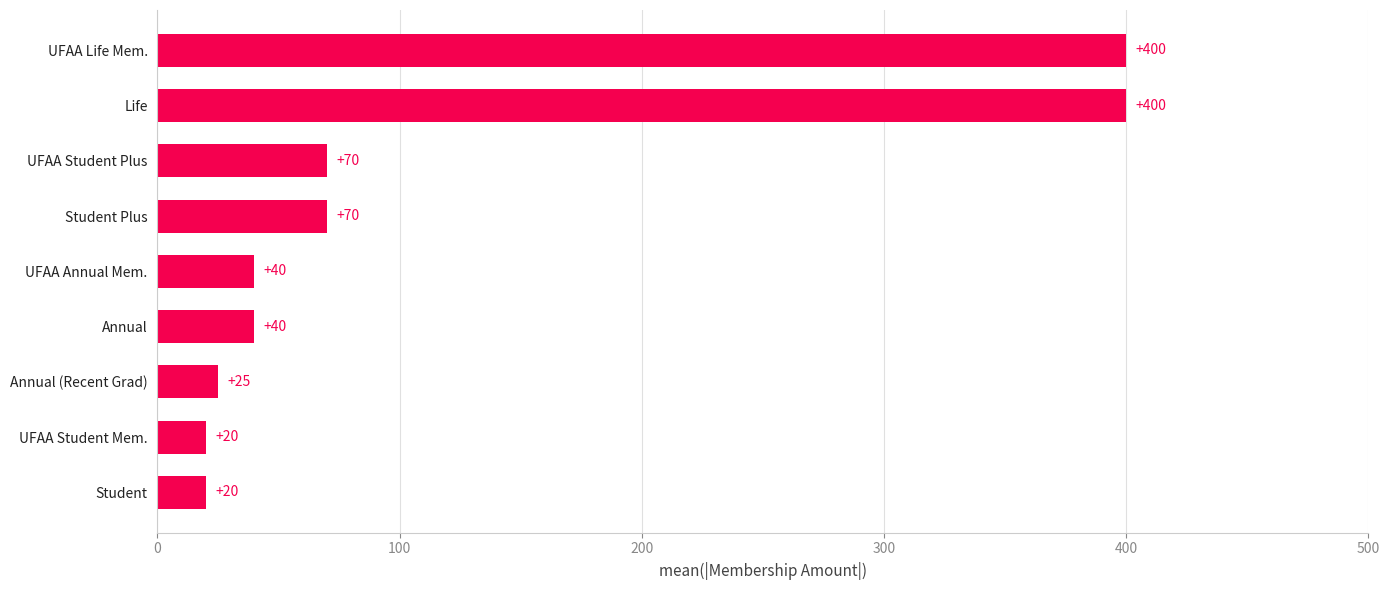

What is the difference between the maximum and minimum values?

380